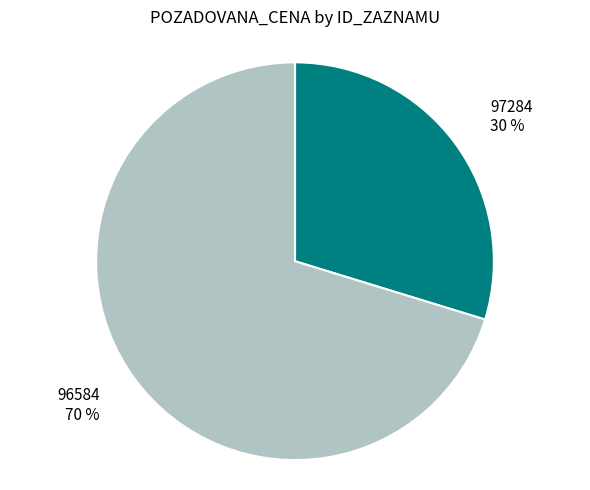

The 97284 slice represents 40% of the pie. True or false?

False